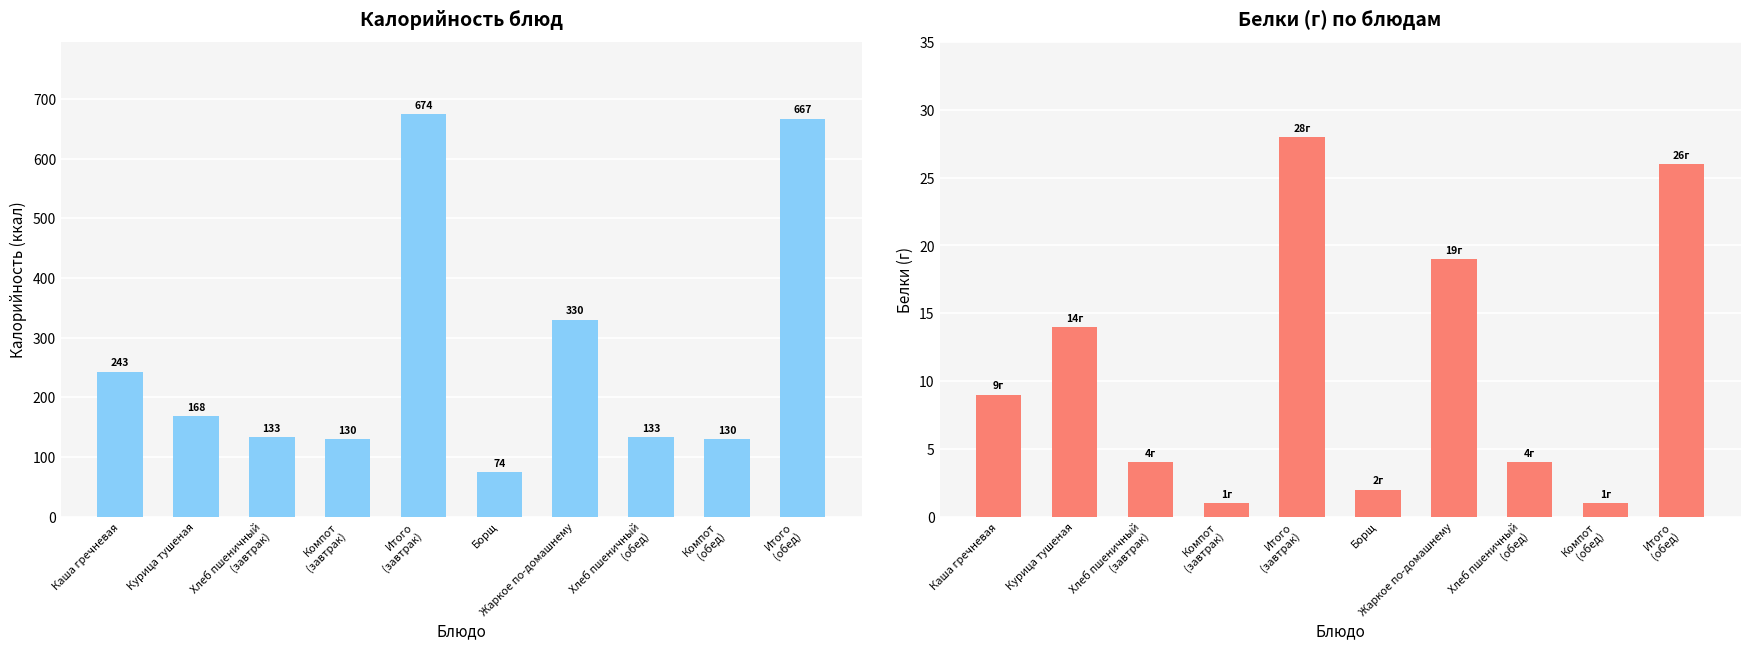

Which category has the lowest value in the Белки series?

Компот
(завтрак)